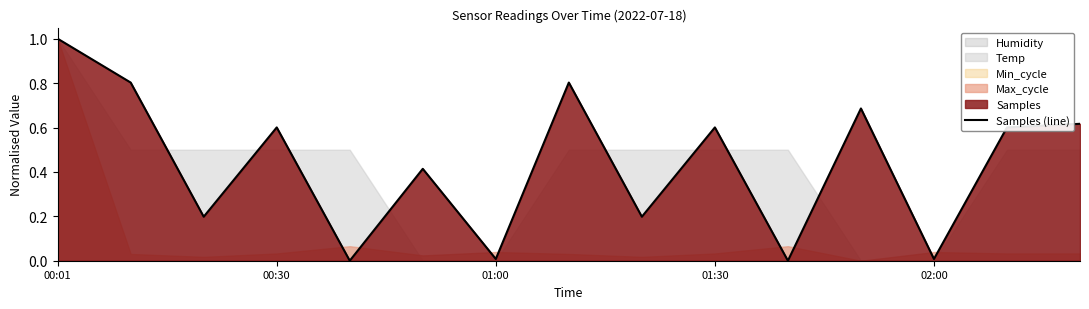

The value at 14 is 0.2. True or false?

False